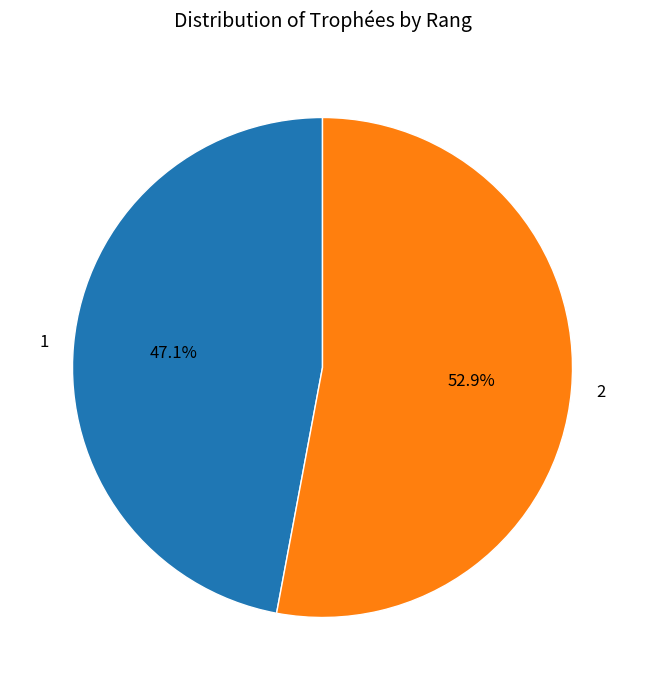

What is the smallest slice in the pie chart?

1